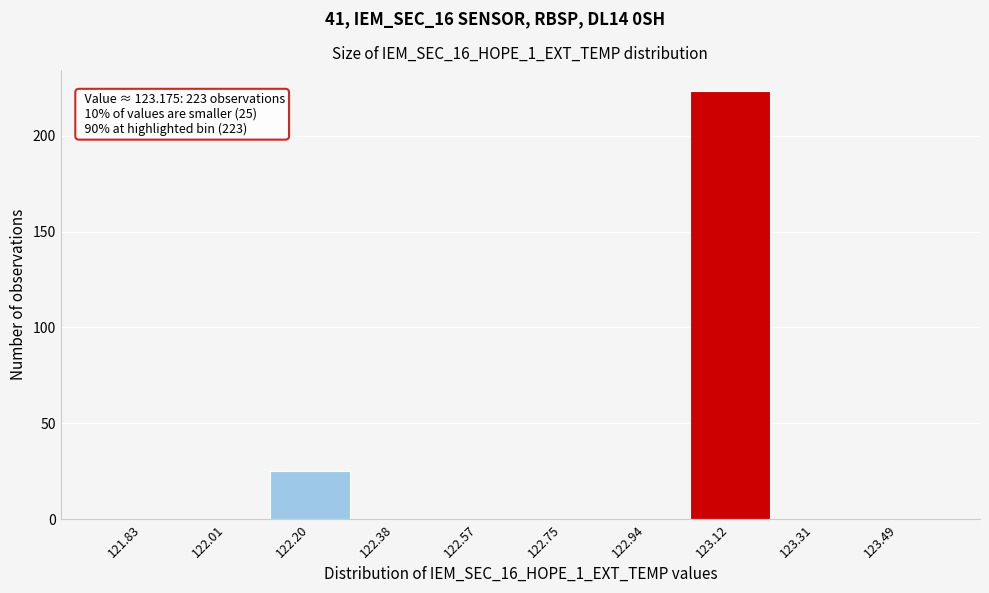

Reading left to right, extract all data points from this chart.

121.83=0	122.01=0	122.20=25	122.38=0	122.57=0	122.75=0	122.94=0	123.12=223	123.31=0	123.49=0